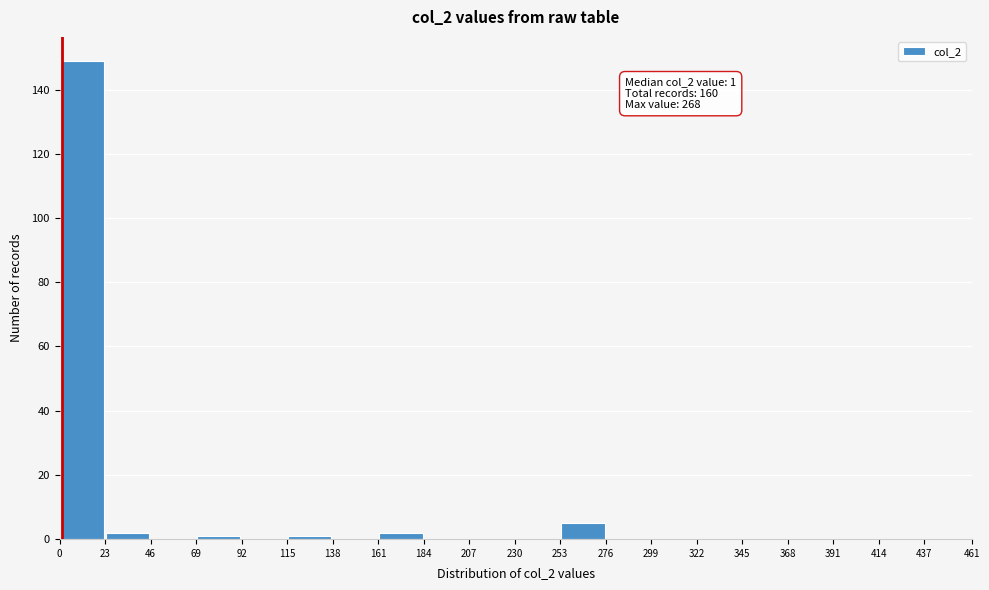

Over which range of the x-axis is the bar tallest?

0 to 23